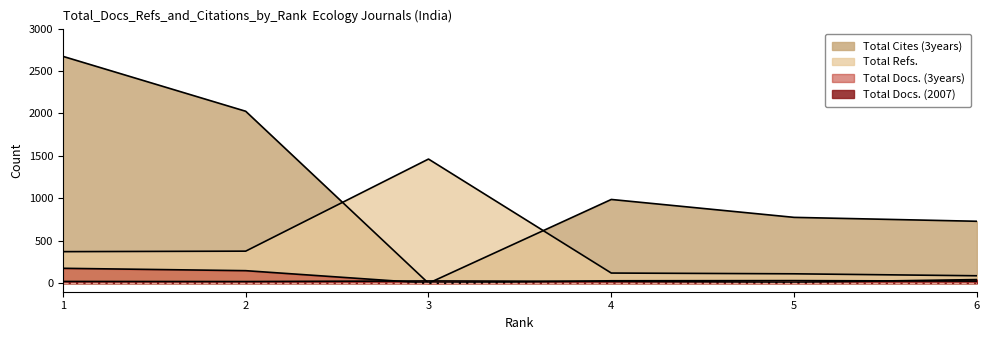

True or false: Total Cites (3years) and Total Docs. (3years) intersect in this chart.

False